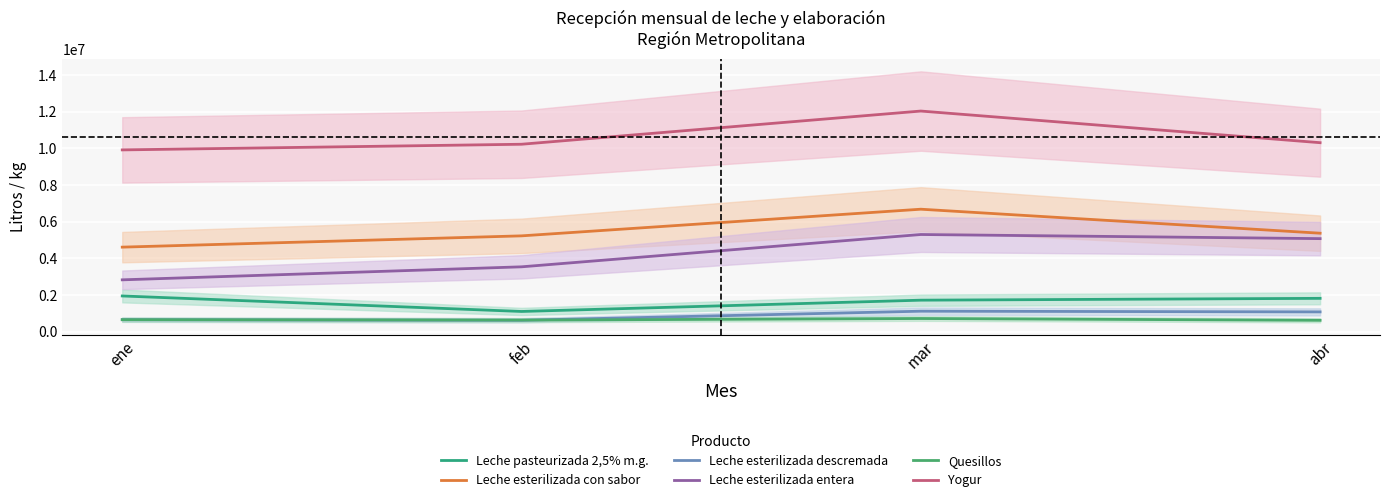

Which series has the largest range (max minus min)?

Leche esterilizada entera